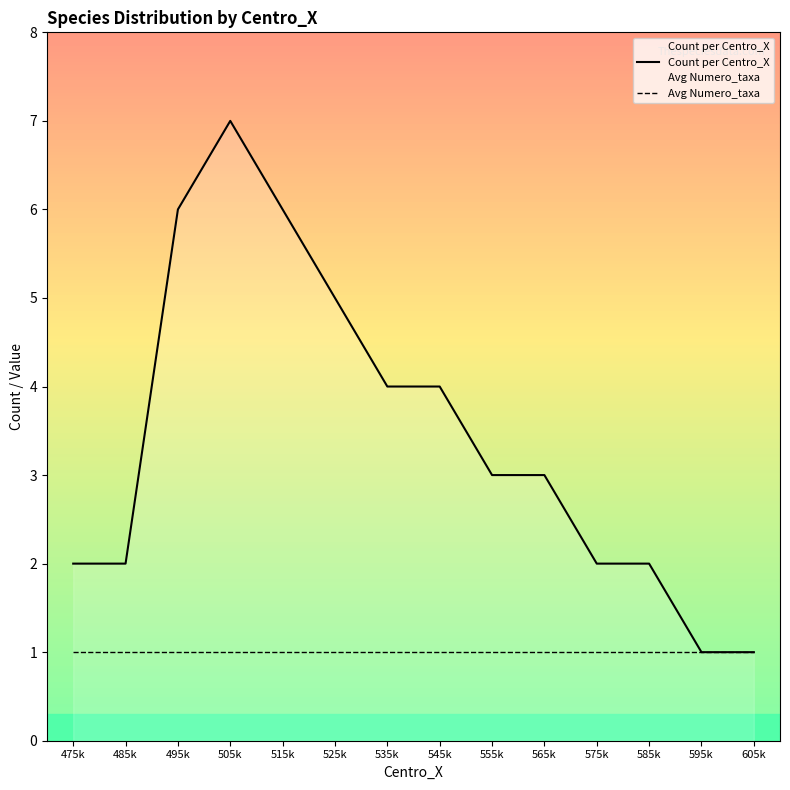

Which label corresponds to the smallest value in the chart?

595k